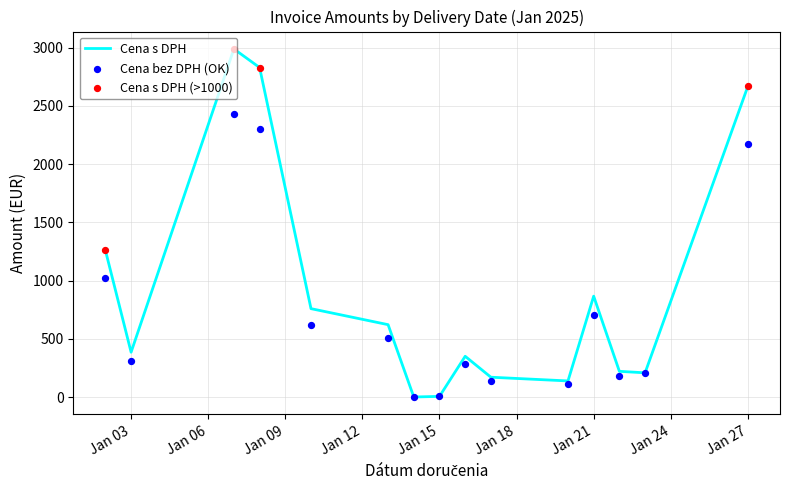

Which series has the widest spread of Y values?

Cena s DPH